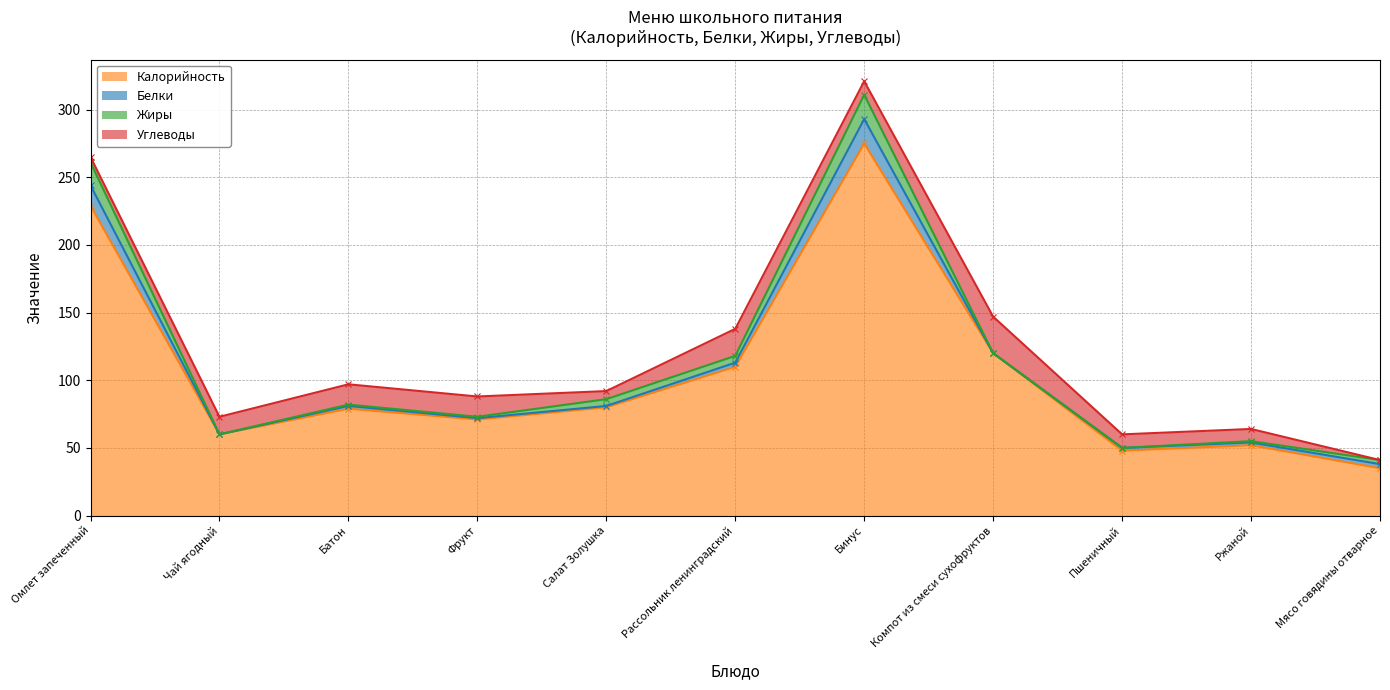

The Белки series shows 1 at Салат Золушка. True or false?

True